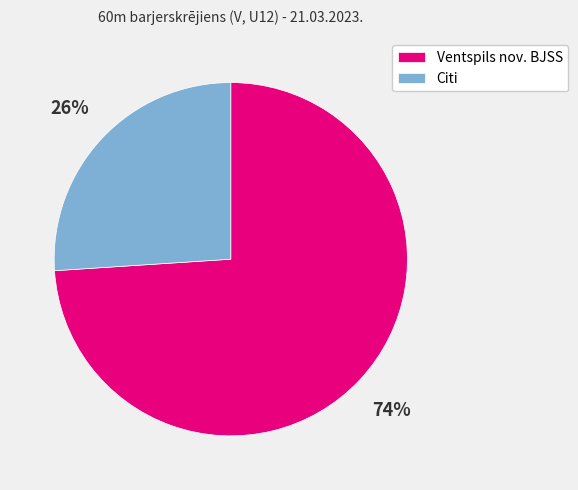

Rank the categories by value from lowest to highest.

Citi, Ventspils nov. BJSS